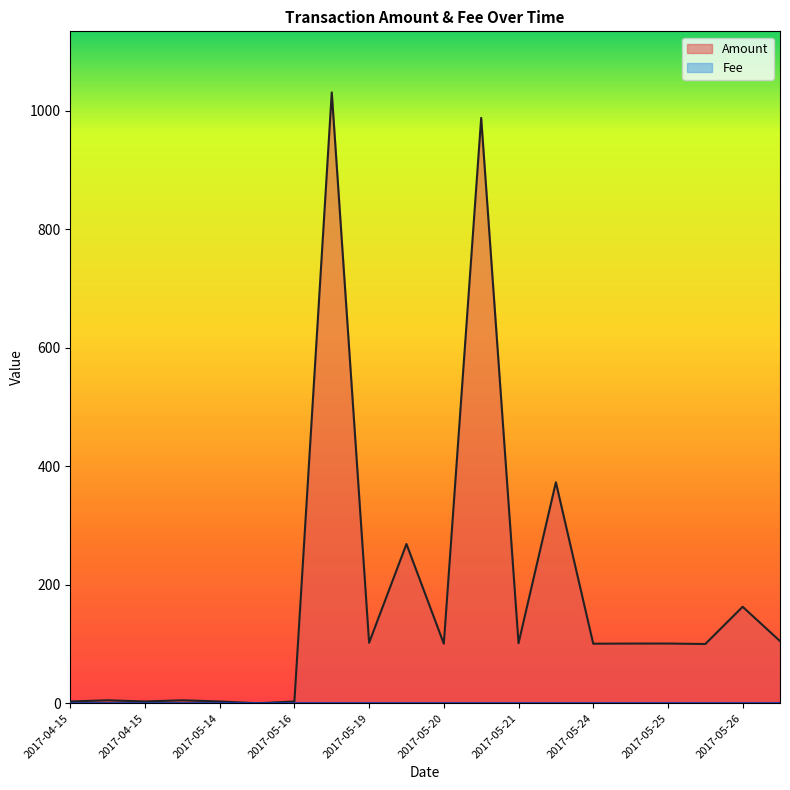

The value at 2017-04-15 is 7.4. True or false?

False